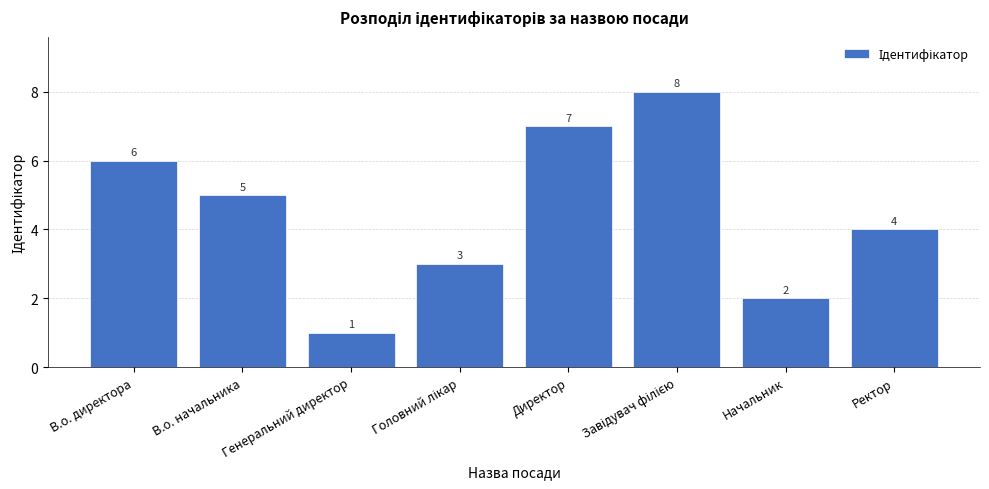

What is the approximate value at Начальник?

2